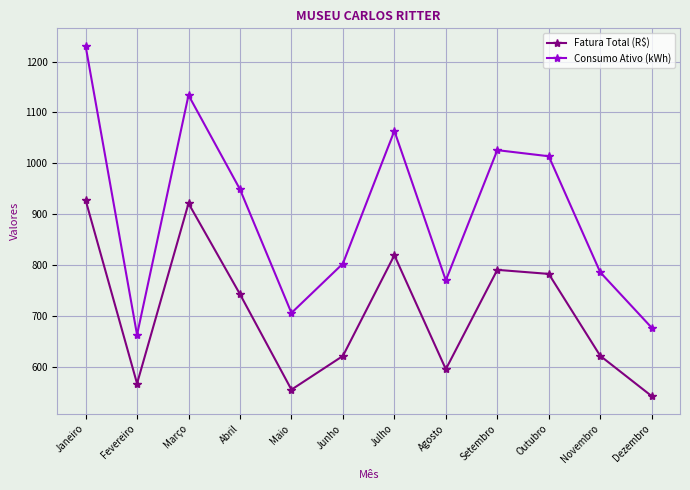

At which category does Fatura Total (R$) reach its first local peak?

Março